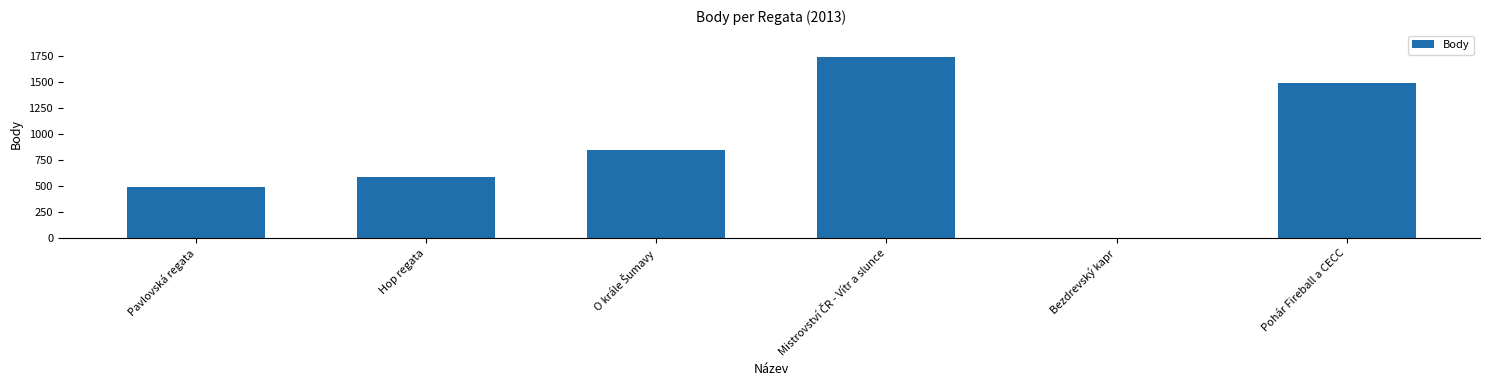

Are the bars horizontal?

No